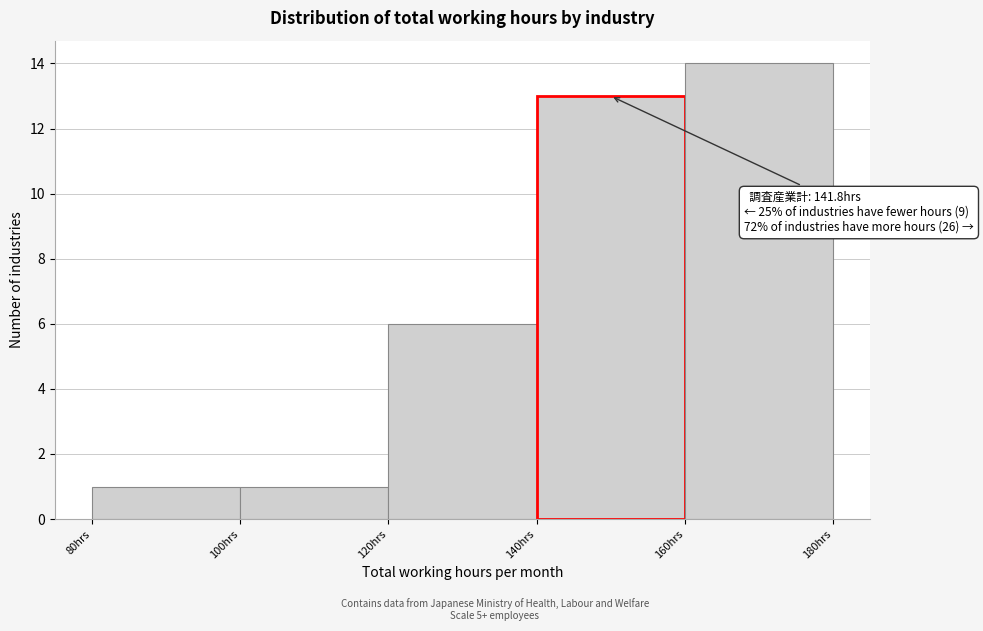

Over which range of the x-axis is the bar tallest?

160 to 180